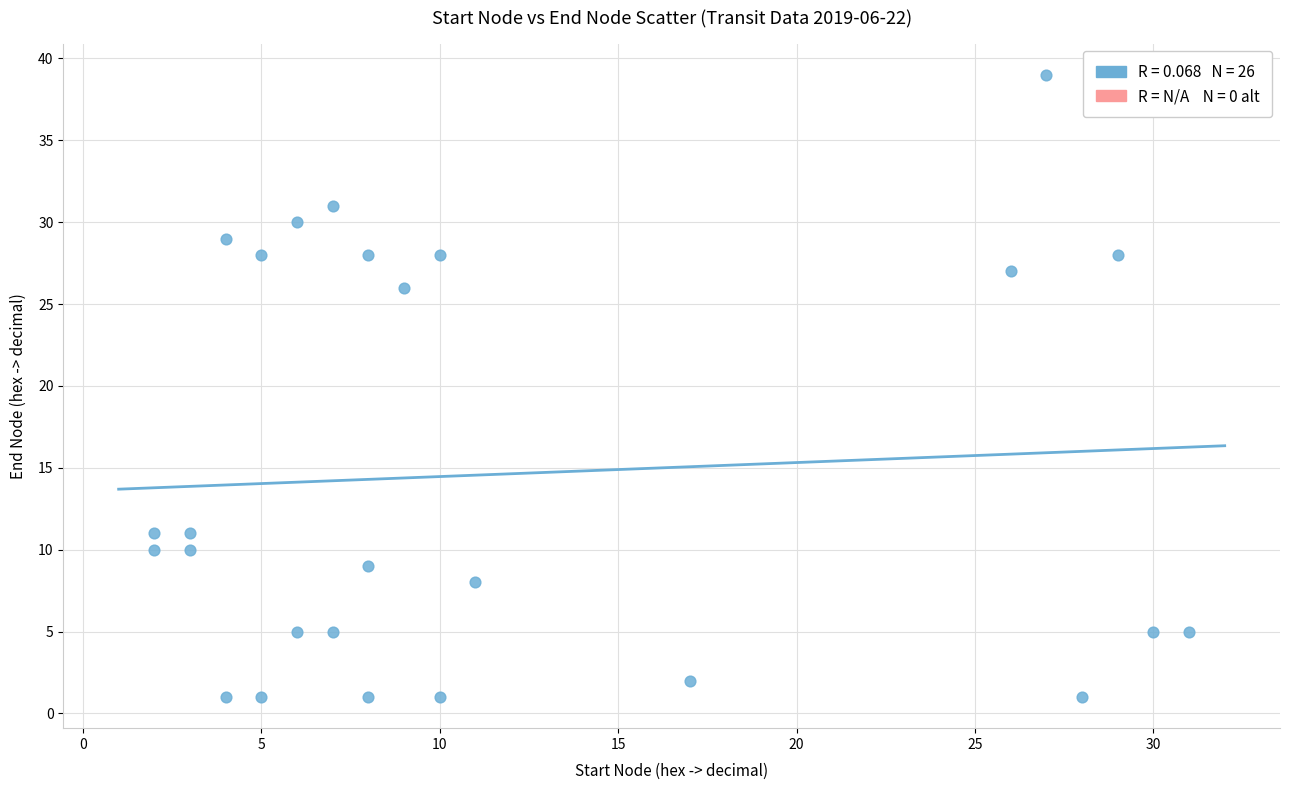

What Y value in the scatter plot is closest to 20?

26